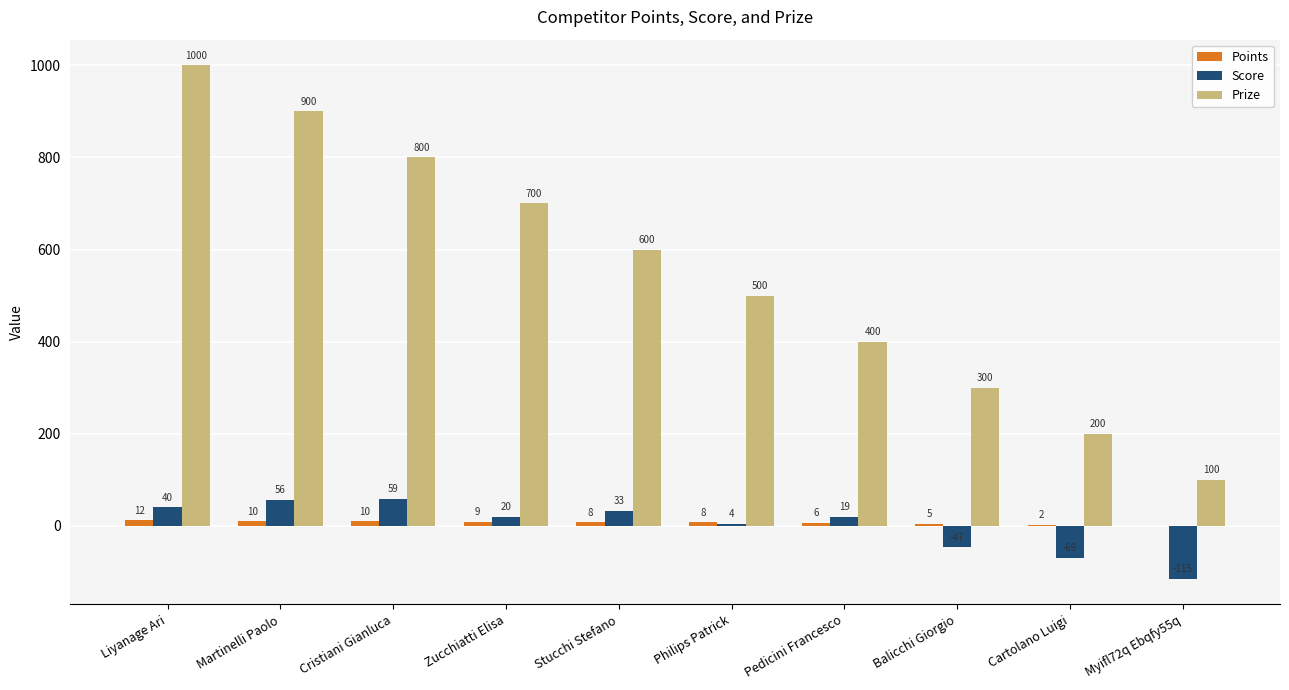

What is the total value across all series at Cristiani Gianluca?

869